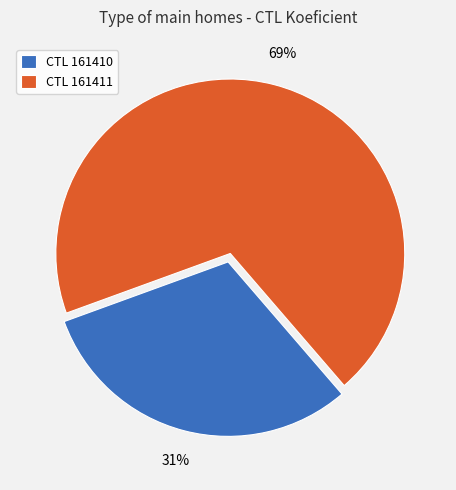

How many slices are in this pie chart?

2